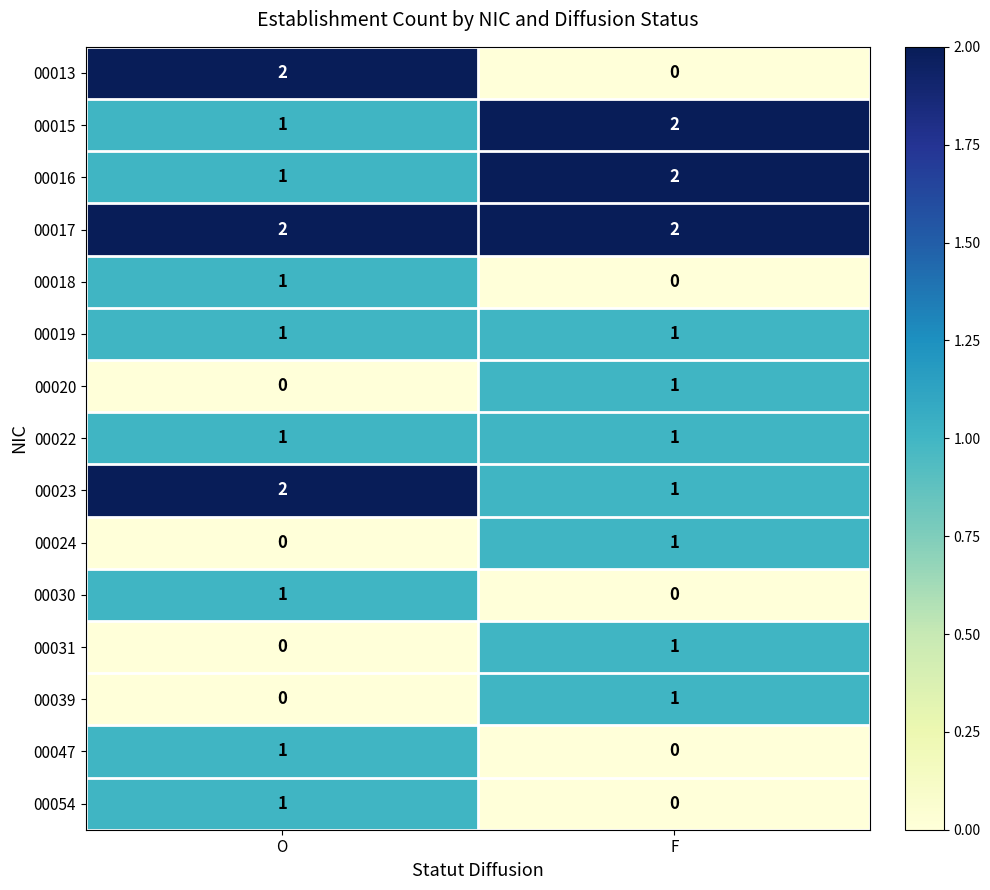

Which series changed the most between O and F?

00013